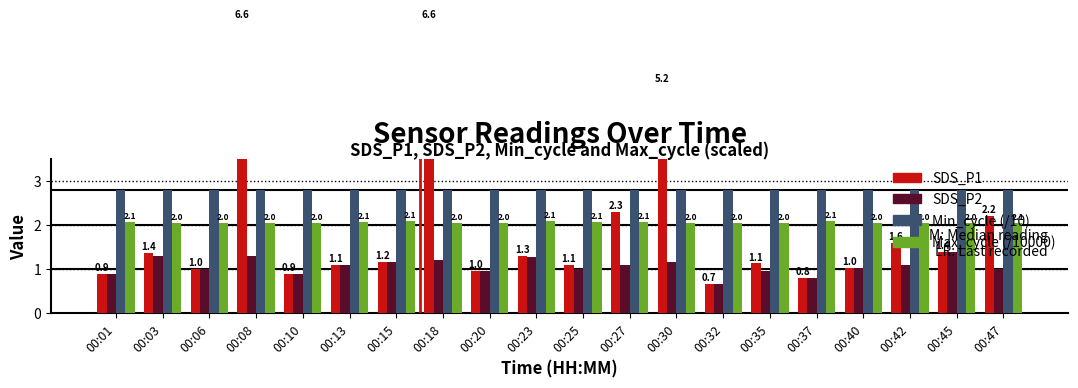

At which label is SDS_P2 closest to 1?

00:06